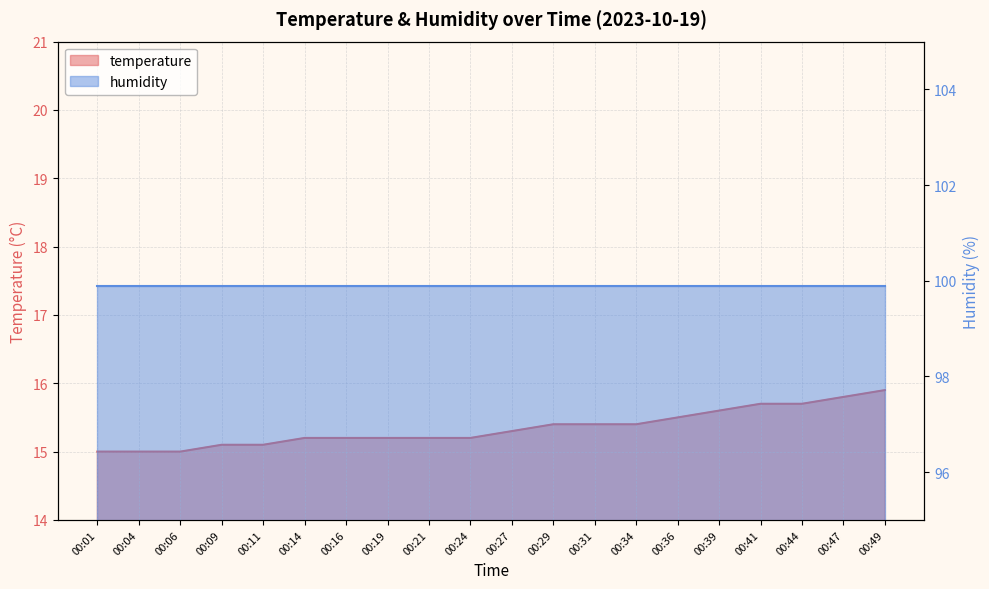

Which has a higher value, 00:09 or 00:27?

00:27